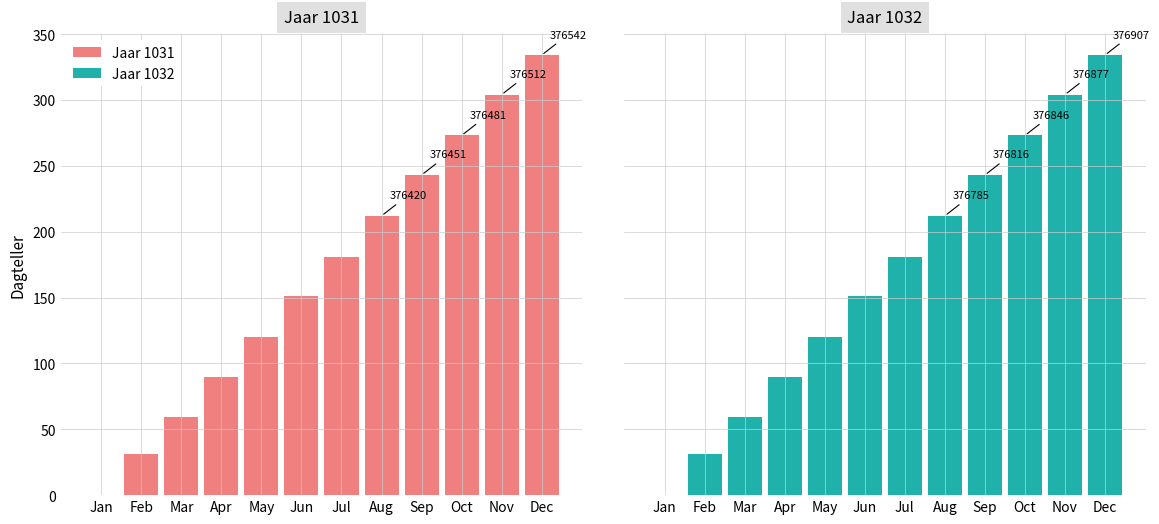

Which category has the highest value in the Jaar 1032 series?

Dec